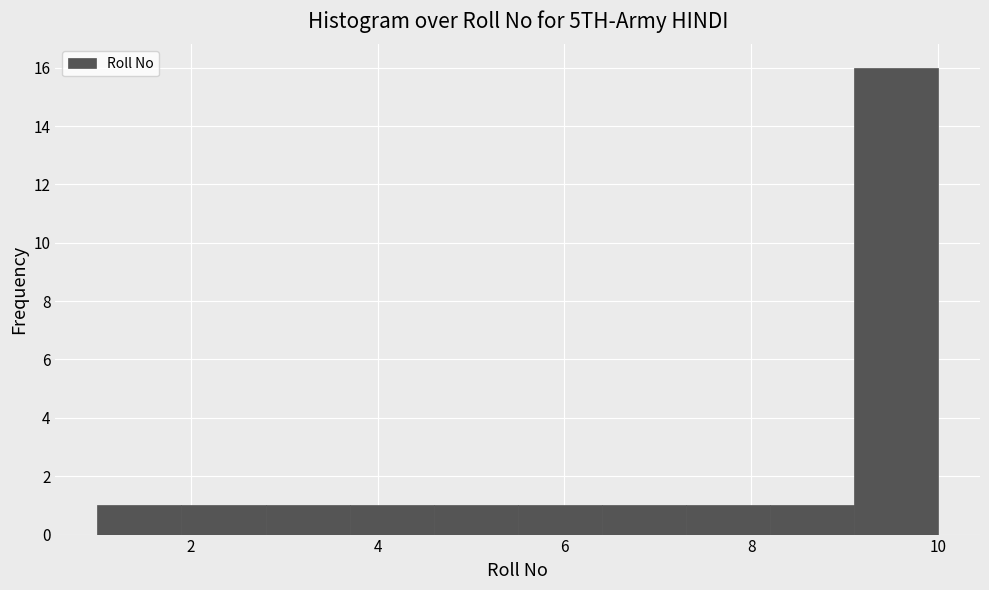

Reading left to right, list every bar in this chart as the range it spans on the x-axis followed by its height. Neither the bar edges nor the heights are printed on the chart, so give them approximately, as read against the axes.

1.0 to 1.9: 1
1.9 to 2.8: 1
2.8 to 3.7: 1
3.7 to 4.6: 1
4.6 to 5.5: 1
5.5 to 6.4: 1
6.4 to 7.3: 1
7.3 to 8.2: 1
8.2 to 9.1: 1
9.1 to 10.0: 16